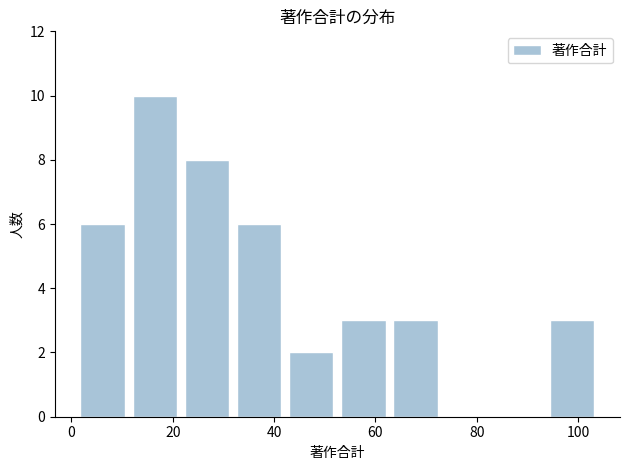

Over which range of the x-axis is the bar tallest?

12 to 22